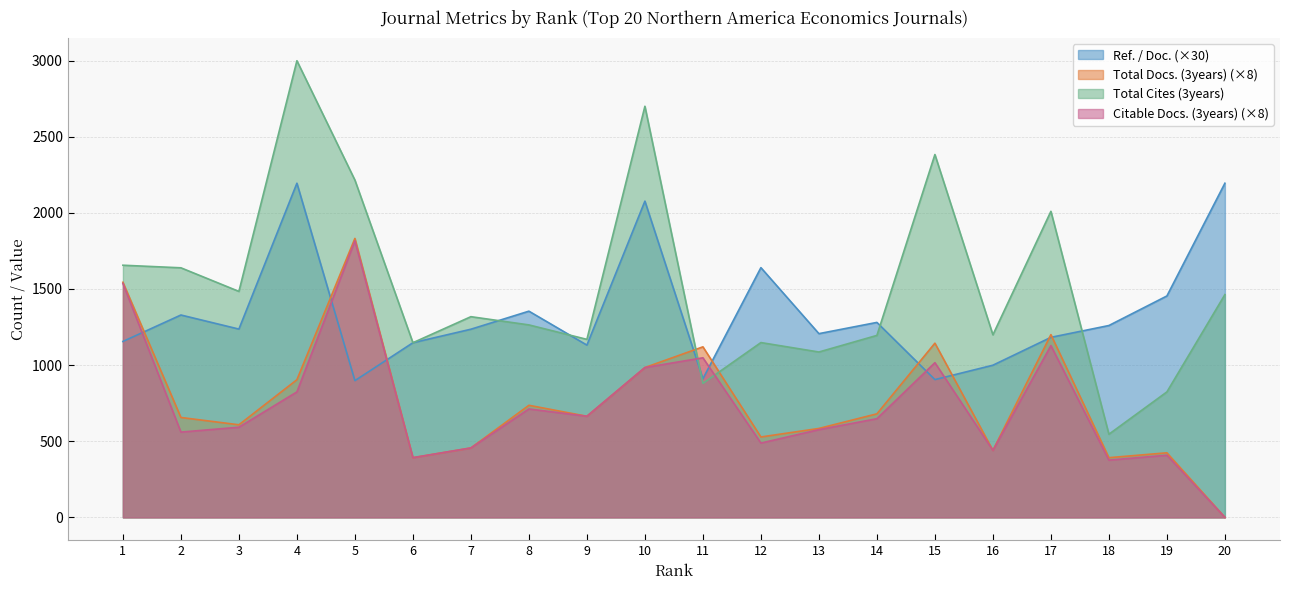

Does the chart have visible grid lines?

Yes